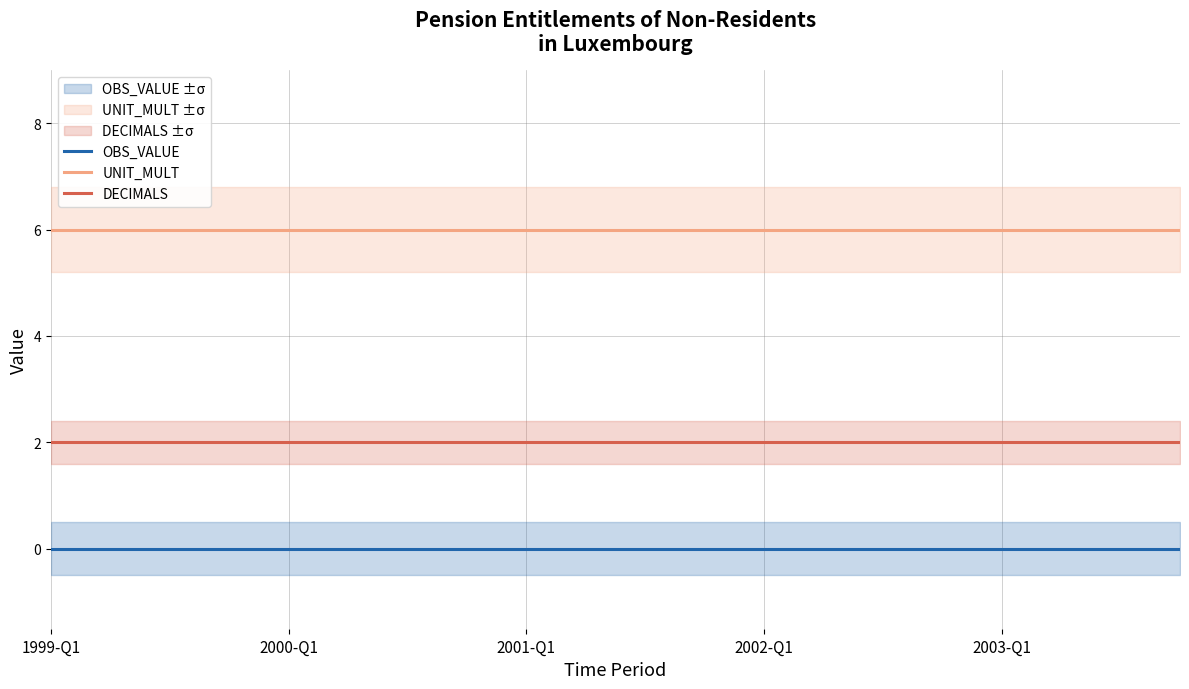

Rank the series at 19 from lowest to highest value.

OBS_VALUE, DECIMALS, UNIT_MULT